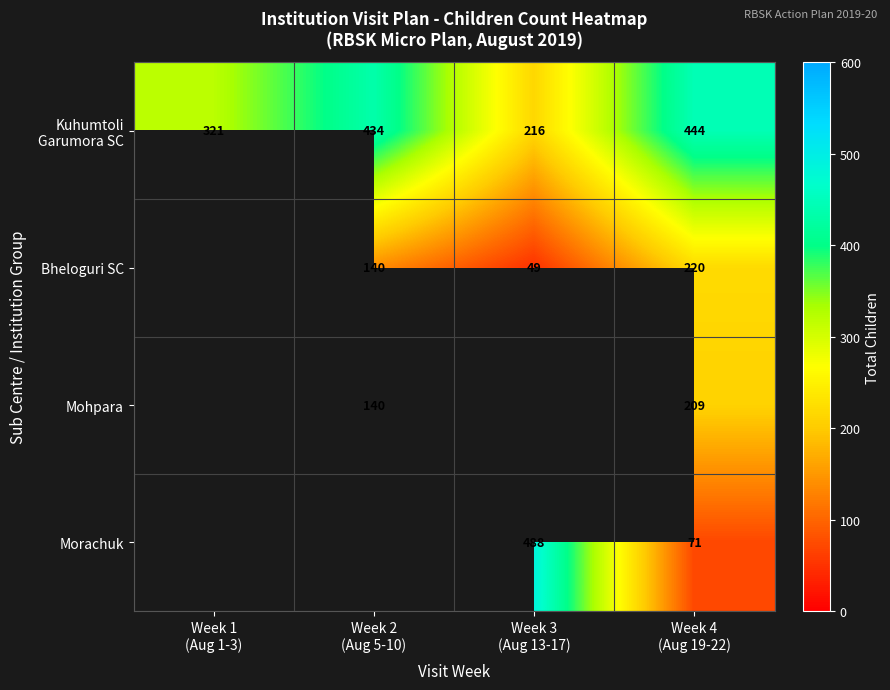

List the labels in order of Bheloguri SC value, smallest first.

Week 3 (Aug 13-17), Week 1 (Aug 1-3), Week 2 (Aug 5-10), Week 4 (Aug 19-22)